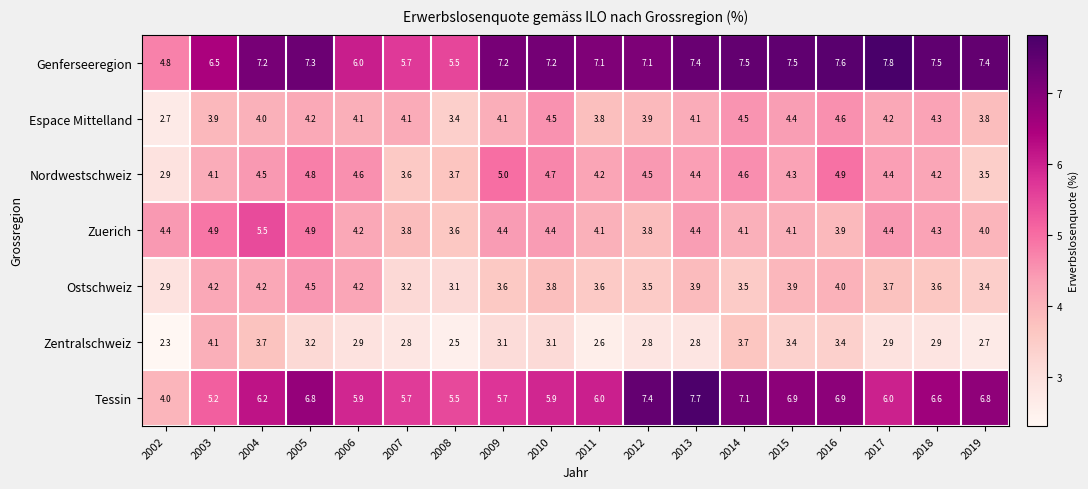

Where is Tessin nearest to the value 5?

2003